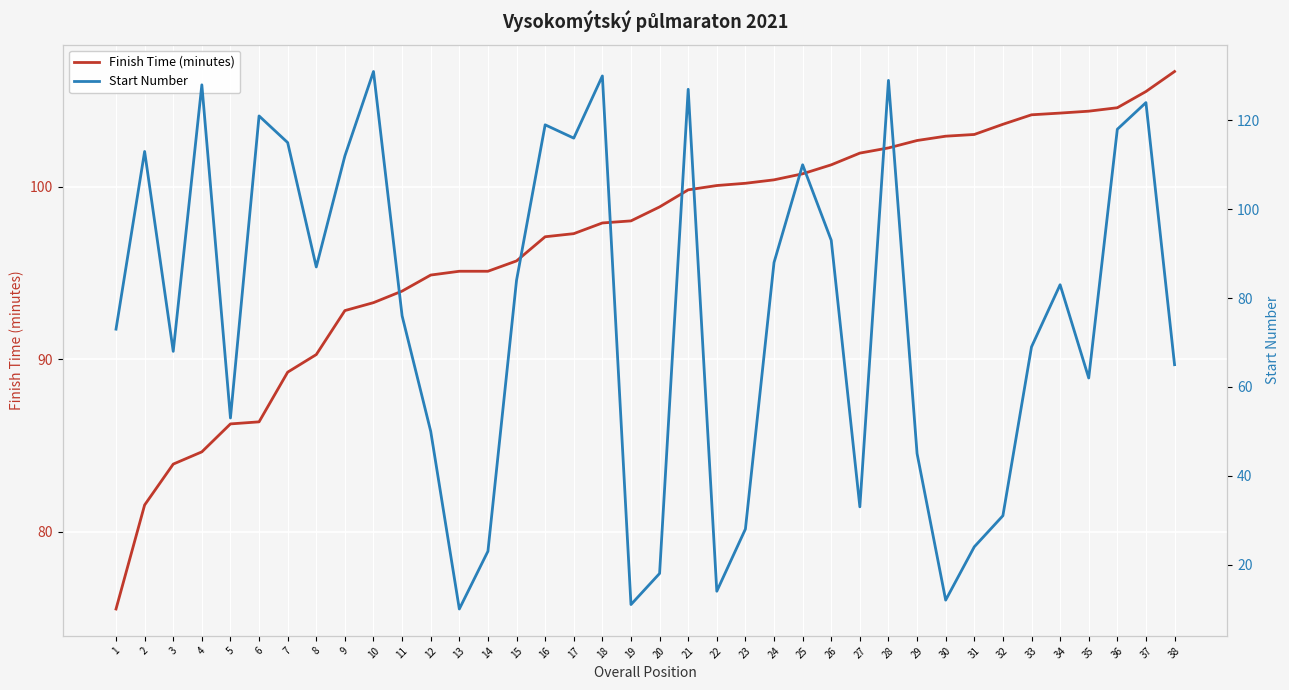

What is the minimum value shown in the chart?

10.0